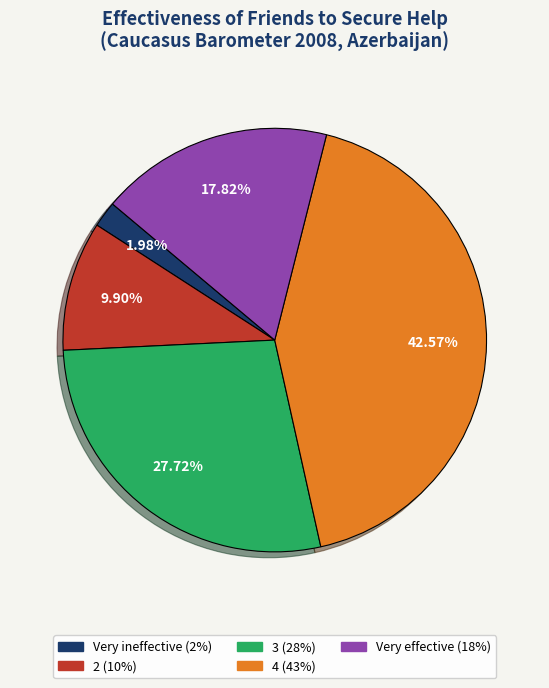

Does any single category account for the majority?

No